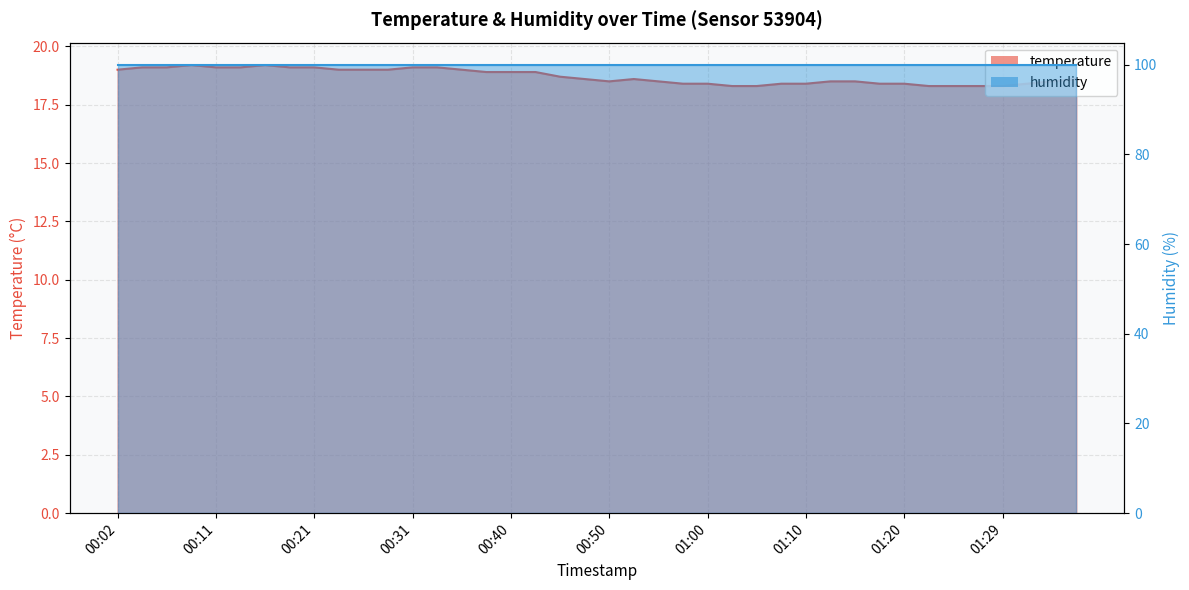

Rank the categories by value from highest to lowest.

00:09, 00:16, 00:04, 00:06, 00:11, 00:14, 00:19, 00:21, 00:31, 00:33, 00:02, 00:23, 00:26, 00:28, 00:36, 00:38, 00:40, 00:43, 00:45, 00:48, 00:53, 01:37, 00:50, 00:55, 01:12, 01:15, 01:34, 00:57, 01:00, 01:07, 01:10, 01:17, 01:20, 01:32, 01:02, 01:05, 01:22, 01:24, 01:27, 01:29